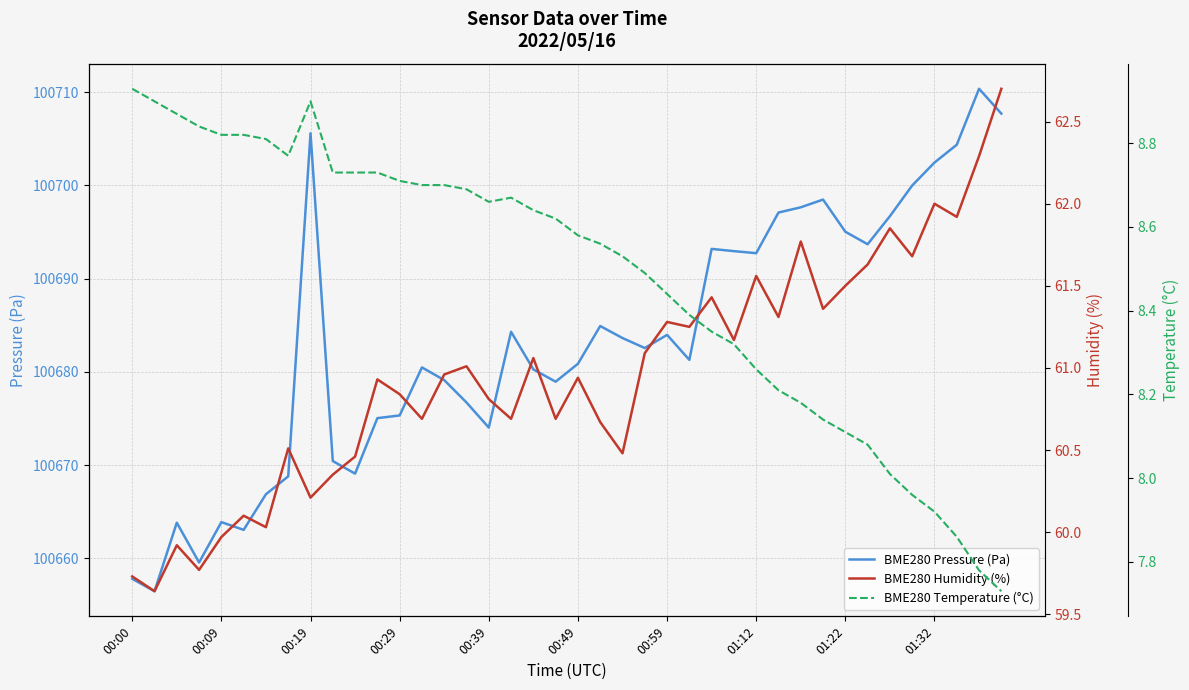

Rank the categories by BME280 Pressure (Pa) value from highest to lowest.

38, 39, 01:22, 37, 36, 35, 31, 30, 29, 34, 32, 33, 26, 27, 28, 21, 17, 24, 22, 23, 25, 20, 13, 18, 14, 19, 15, 12, 11, 16, 01:32, 10, 01:12, 00:59, 00:39, 00:19, 00:49, 00:29, 00:00, 00:09